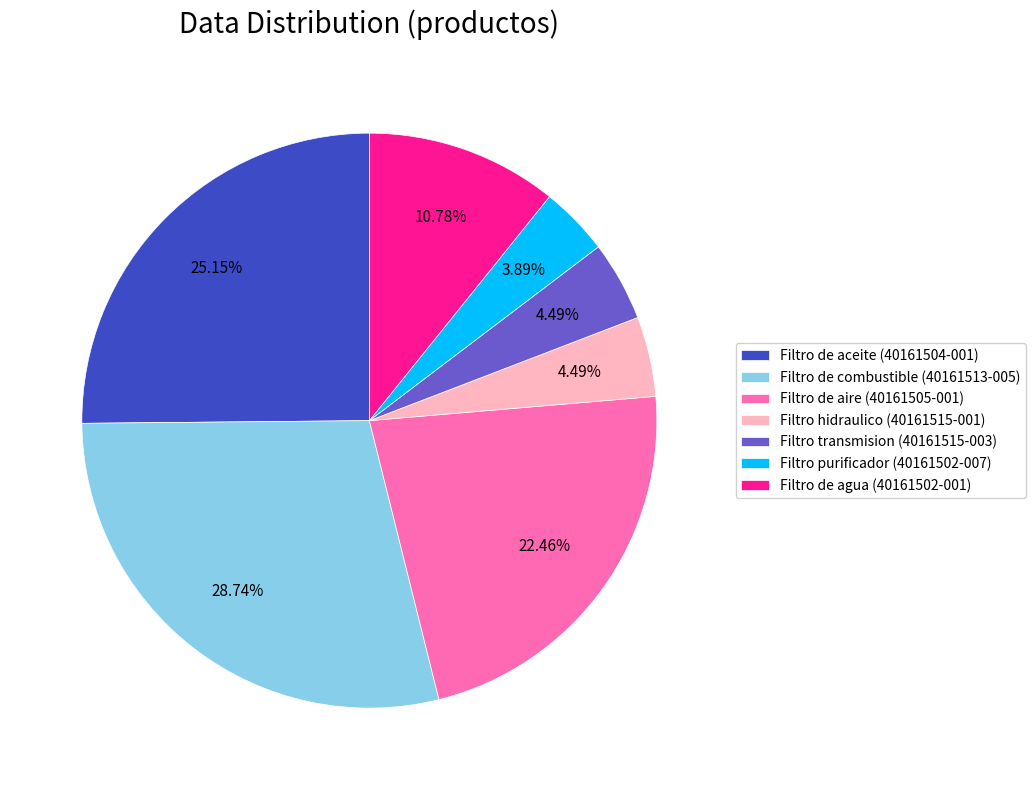

Combined, do Filtro de aceite (40161504-001) and Filtro de aire (40161505-001) account for over 50%?

No